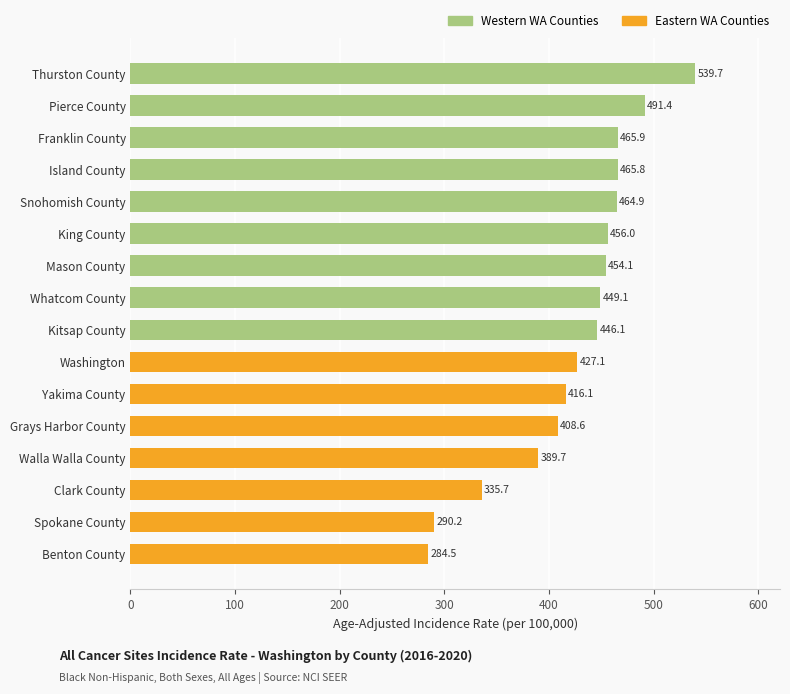

Rank the categories by value from lowest to highest.

Benton County, Spokane County, Clark County, Walla Walla County, Grays Harbor County, Yakima County, Washington, Kitsap County, Whatcom County, Mason County, King County, Snohomish County, Island County, Franklin County, Pierce County, Thurston County